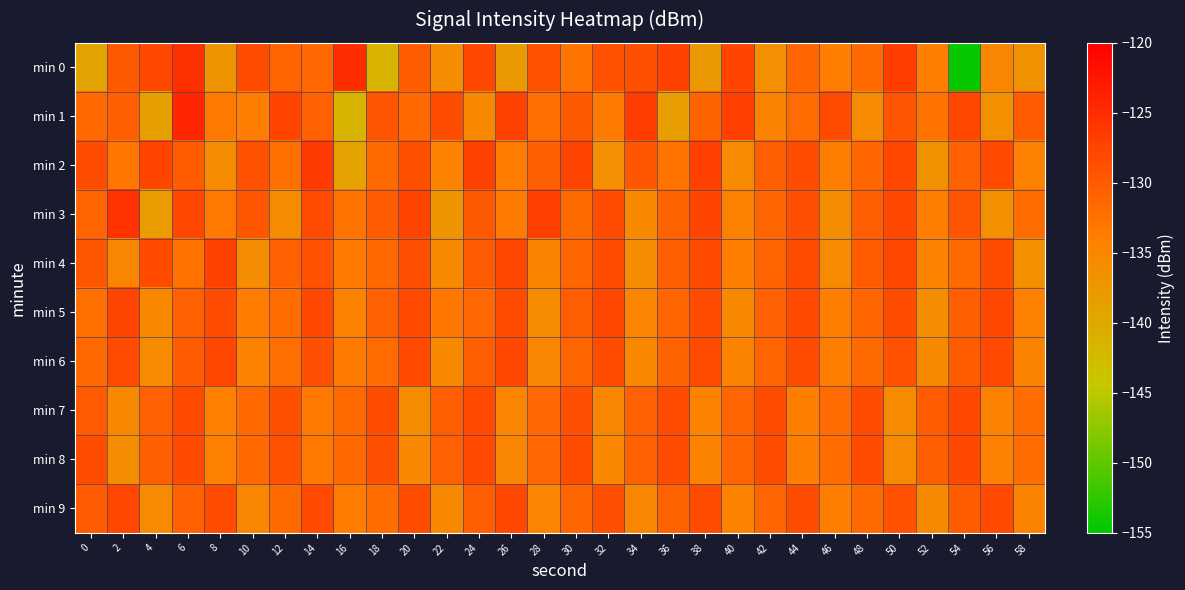

Reading left to right, extract all data points from this chart.

min 0: 0=-139.3	2=-129.7	4=-127.9	6=-125.3	8=-137.0	10=-128.2	12=-131.0	14=-131.4	16=-125.1	18=-141.6	20=-130.2	22=-136.1	24=-127.9	26=-137.7	28=-129.0	30=-132.8	32=-128.9	34=-128.9	36=-127.3	38=-137.6	40=-127.6	42=-136.2	44=-131.1	46=-133.8	48=-131.7	50=-126.8	52=-133.8	54=-154.5	56=-134.8	58=-136.8
min 1: 0=-131.6	2=-130.5	4=-138.9	6=-124.3	8=-133.3	10=-133.7	12=-127.6	14=-130.8	16=-141.6	18=-129.4	20=-131.5	22=-128.5	24=-135.2	26=-127.3	28=-132.1	30=-129.8	32=-133.4	34=-126.7	36=-138.2	38=-130.9	40=-127.1	42=-134.6	44=-131.8	46=-128.3	48=-135.7	50=-129.2	52=-132.5	54=-127.8	56=-136.3	58=-130.1
min 2: 0=-128.4	2=-133.1	4=-127.6	6=-130.2	8=-135.8	10=-128.9	12=-132.3	14=-126.5	16=-139.1	18=-131.7	20=-128.8	22=-134.4	24=-127.2	26=-133.6	28=-130.5	30=-127.4	32=-136.2	34=-129.7	36=-132.8	38=-127.0	40=-135.5	42=-130.3	44=-128.6	46=-133.9	48=-131.2	50=-127.9	52=-136.7	54=-130.6	56=-128.1	58=-134.1
min 3: 0=-131.0	2=-125.5	4=-138.0	6=-127.8	8=-133.2	10=-129.5	12=-135.8	14=-128.3	16=-132.6	18=-130.1	20=-127.4	22=-136.9	24=-129.8	26=-133.4	28=-127.1	30=-131.7	32=-128.4	34=-135.2	36=-130.9	38=-127.6	40=-134.3	42=-131.1	44=-128.7	46=-135.9	48=-130.4	50=-128.0	52=-133.7	54=-129.3	56=-136.5	58=-131.9
min 4: 0=-129.6	2=-134.8	4=-128.2	6=-132.5	8=-127.3	10=-136.1	12=-130.7	14=-128.9	16=-133.3	18=-131.5	20=-128.7	22=-135.4	24=-130.1	26=-127.8	28=-134.6	30=-131.3	32=-128.5	34=-135.9	36=-130.5	38=-128.1	40=-133.8	42=-131.0	44=-128.3	46=-135.6	48=-130.2	50=-127.9	52=-134.4	54=-131.7	56=-128.6	58=-136.3
min 5: 0=-132.2	2=-127.7	4=-135.1	6=-130.8	8=-128.4	10=-133.6	12=-131.9	14=-128.0	16=-134.3	18=-130.7	20=-128.2	22=-133.1	24=-131.4	26=-128.6	28=-135.8	30=-130.3	32=-127.8	34=-134.7	36=-131.1	38=-128.4	40=-135.3	42=-130.6	44=-128.1	46=-133.9	48=-131.2	50=-128.5	52=-136.0	54=-130.4	56=-128.0	58=-134.2
min 6: 0=-131.6	2=-128.3	4=-135.7	6=-130.1	8=-127.9	10=-134.4	12=-132.1	14=-128.7	16=-133.5	18=-131.8	20=-128.2	22=-135.2	24=-130.5	26=-128.0	28=-134.8	30=-131.3	32=-128.6	34=-135.1	36=-130.9	38=-128.3	40=-134.5	42=-131.0	44=-128.4	46=-133.8	48=-131.7	50=-128.9	52=-135.4	54=-130.2	56=-128.1	58=-134.6
min 7: 0=-129.9	2=-135.3	4=-130.6	6=-128.2	8=-134.0	10=-131.5	12=-128.8	14=-133.2	16=-131.7	18=-128.5	20=-135.8	22=-130.3	24=-128.1	26=-134.7	28=-131.4	30=-128.7	32=-135.0	34=-130.8	36=-128.3	38=-134.4	40=-131.1	42=-128.6	44=-133.9	46=-131.8	48=-128.4	50=-135.6	52=-130.2	54=-128.0	56=-134.3	58=-131.9
min 8: 0=-128.5	2=-135.9	4=-130.4	6=-128.2	8=-134.1	10=-131.6	12=-128.9	14=-133.3	16=-131.5	18=-128.7	20=-135.2	22=-130.6	24=-128.1	26=-134.8	28=-131.4	30=-128.6	32=-135.1	34=-130.7	36=-128.3	38=-134.5	40=-131.2	42=-128.5	44=-133.8	46=-131.9	48=-128.4	50=-135.7	52=-130.3	54=-128.0	56=-134.2	58=-132.0
min 9: 0=-130.1	2=-127.9	4=-135.5	6=-130.8	8=-128.4	10=-134.9	12=-131.7	14=-128.2	16=-133.6	18=-131.9	20=-128.6	22=-135.3	24=-130.5	26=-128.0	28=-134.7	30=-131.3	32=-128.7	34=-135.0	36=-130.9	38=-128.3	40=-134.4	42=-131.1	44=-128.6	46=-133.9	48=-131.7	50=-128.9	52=-135.4	54=-130.2	56=-128.1	58=-134.6